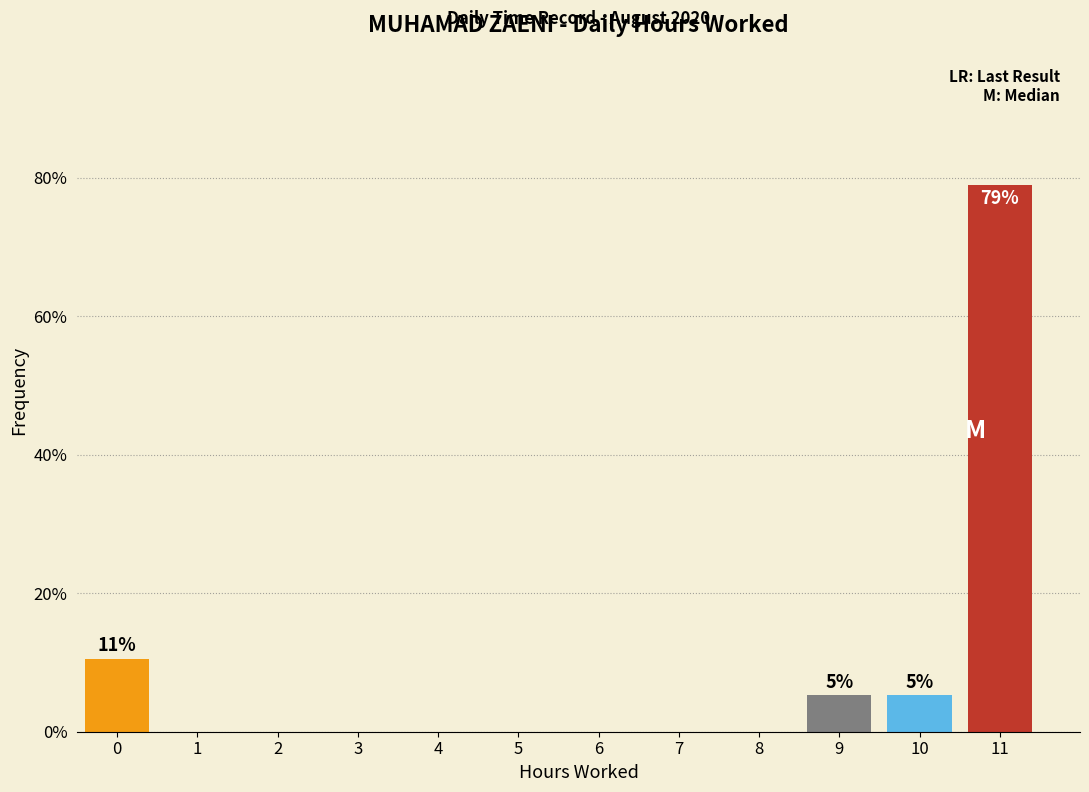

Reading left to right, extract all data points from this chart.

0=10.5	1=0.0	2=0.0	3=0.0	4=0.0	5=0.0	6=0.0	7=0.0	8=0.0	9=5.3	10=5.3	11=78.9